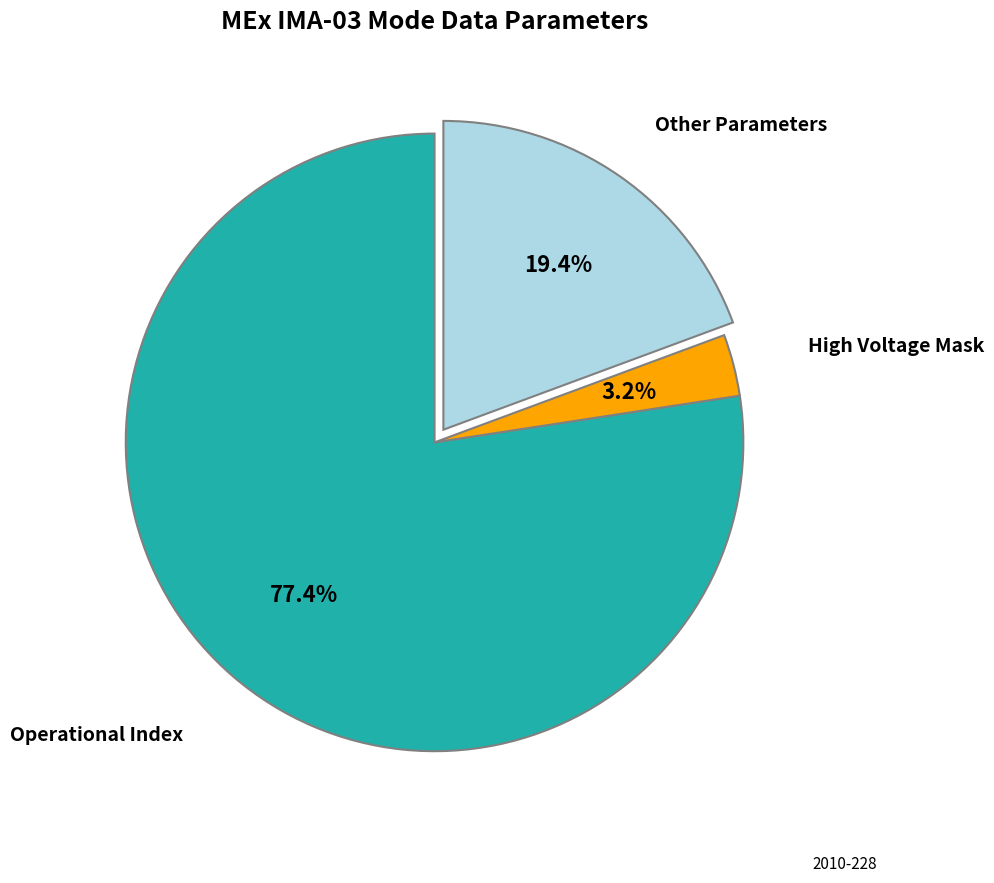

Count the number of slices in the pie.

3